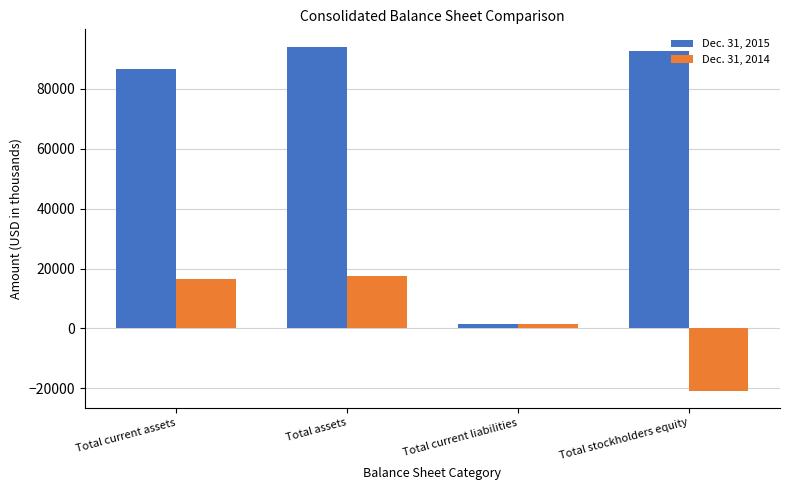

How many values in the Dec. 31, 2015 series are below 92521?

2